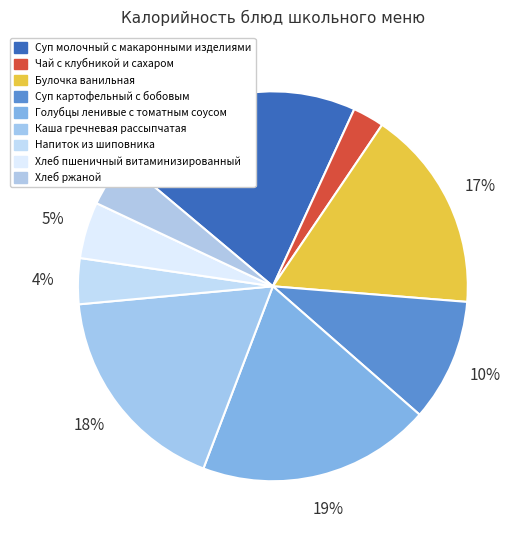

To the nearest percent, what is the combined percentage of Каша гречневая рассыпчатая and Чай с клубникой и сахаром?

20%